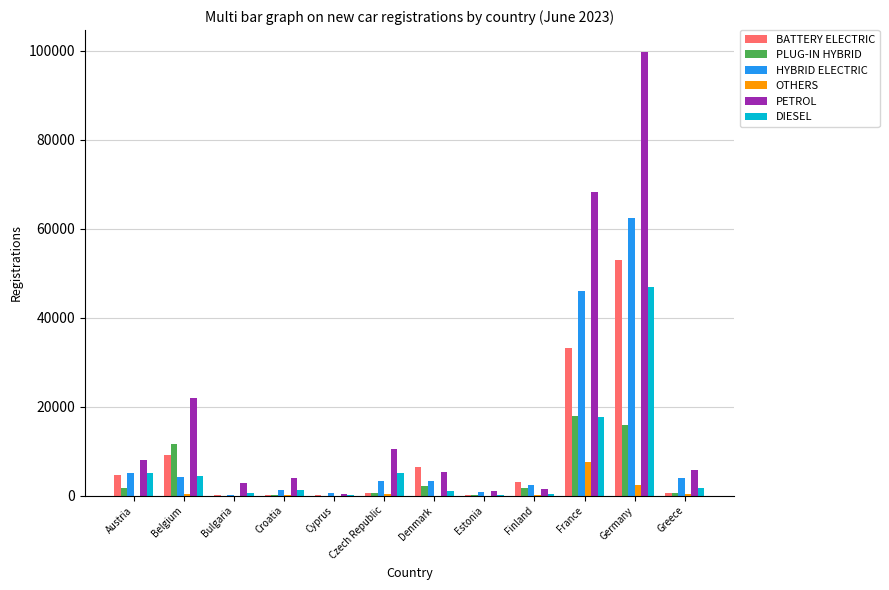

Where is HYBRID ELECTRIC nearest to the value 31206?

France